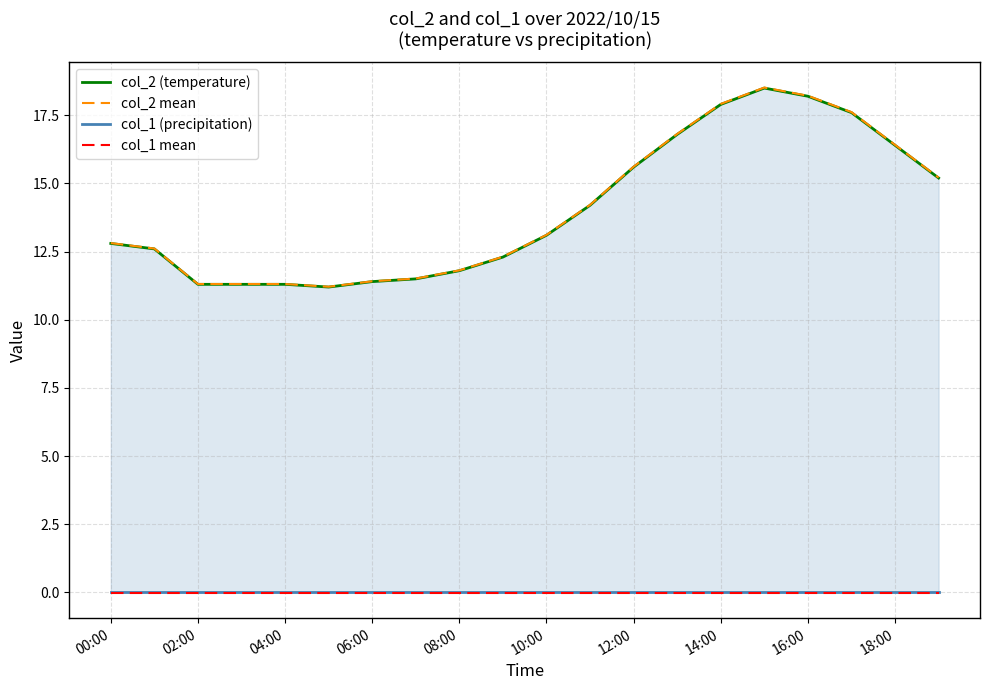

True or false: col_2 mean and col_2 (temperature) cross at least once.

False